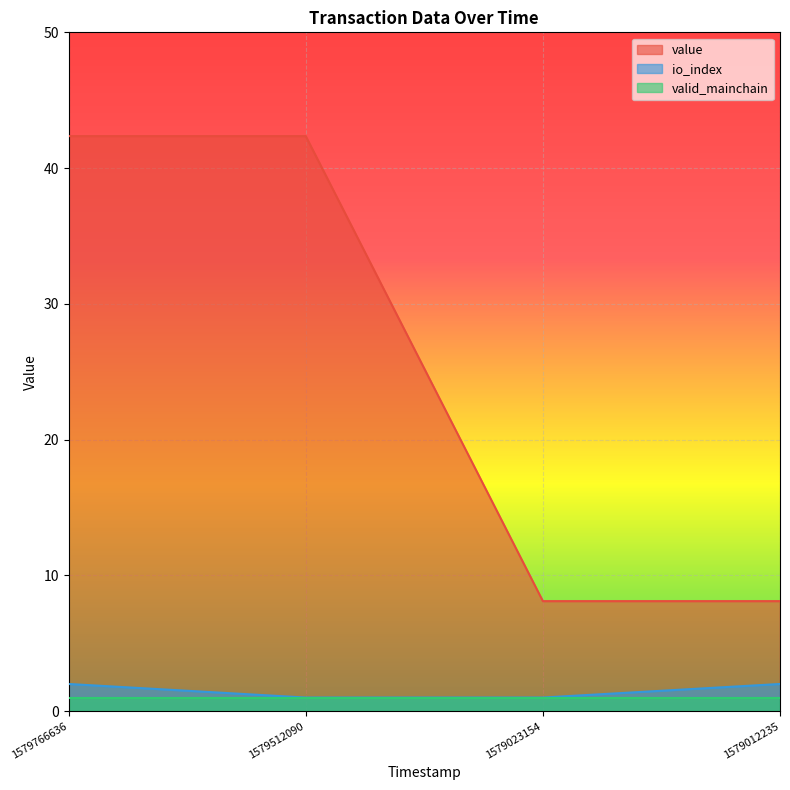

Is it true that io_index equals 1.6 at 1579023154?

False